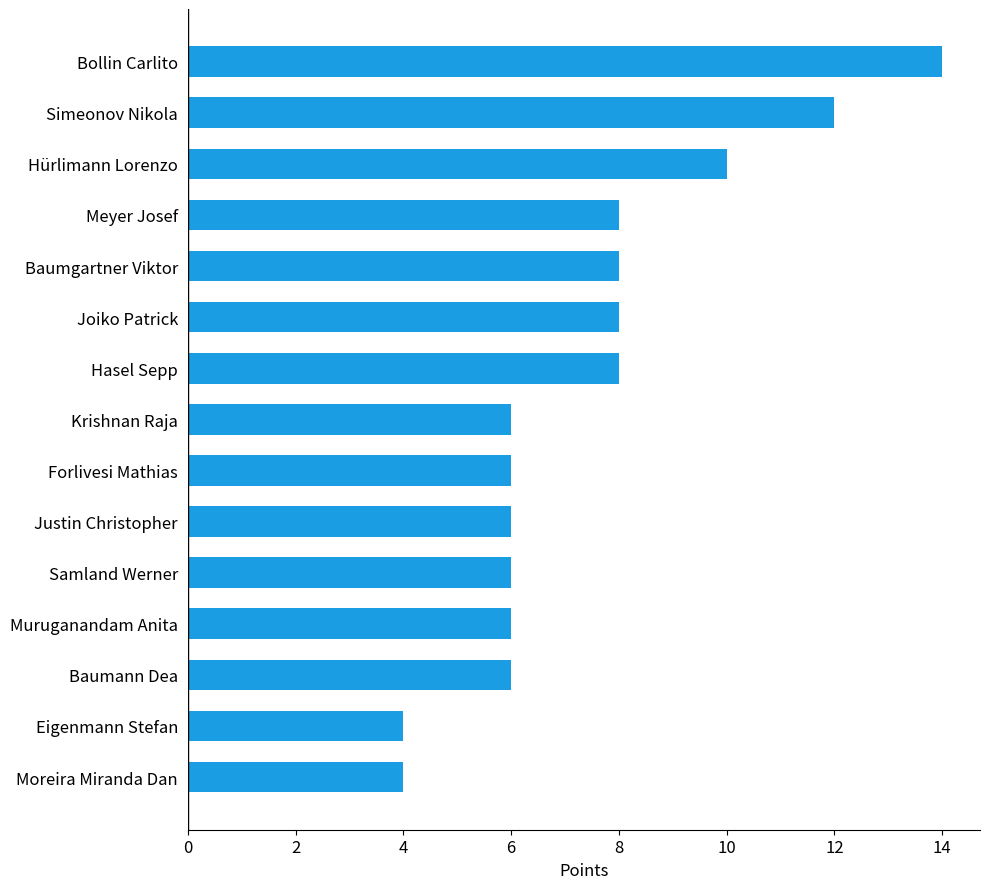

What value does the data have at Moreira Miranda Dan?

4